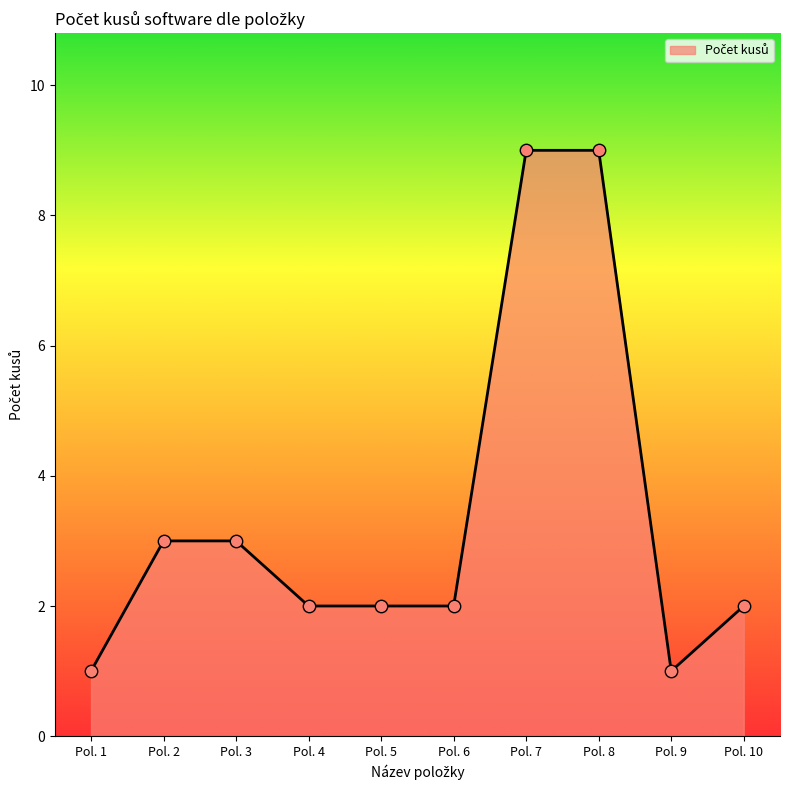

Which has a higher value, Pol. 4 or Pol. 3?

Pol. 3